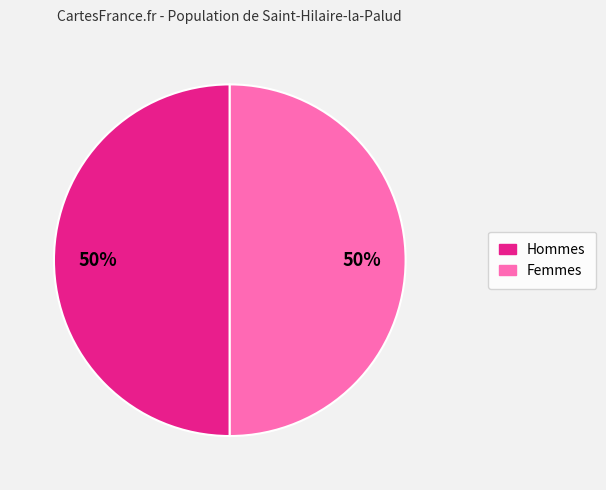

How many slices are in this pie chart?

2